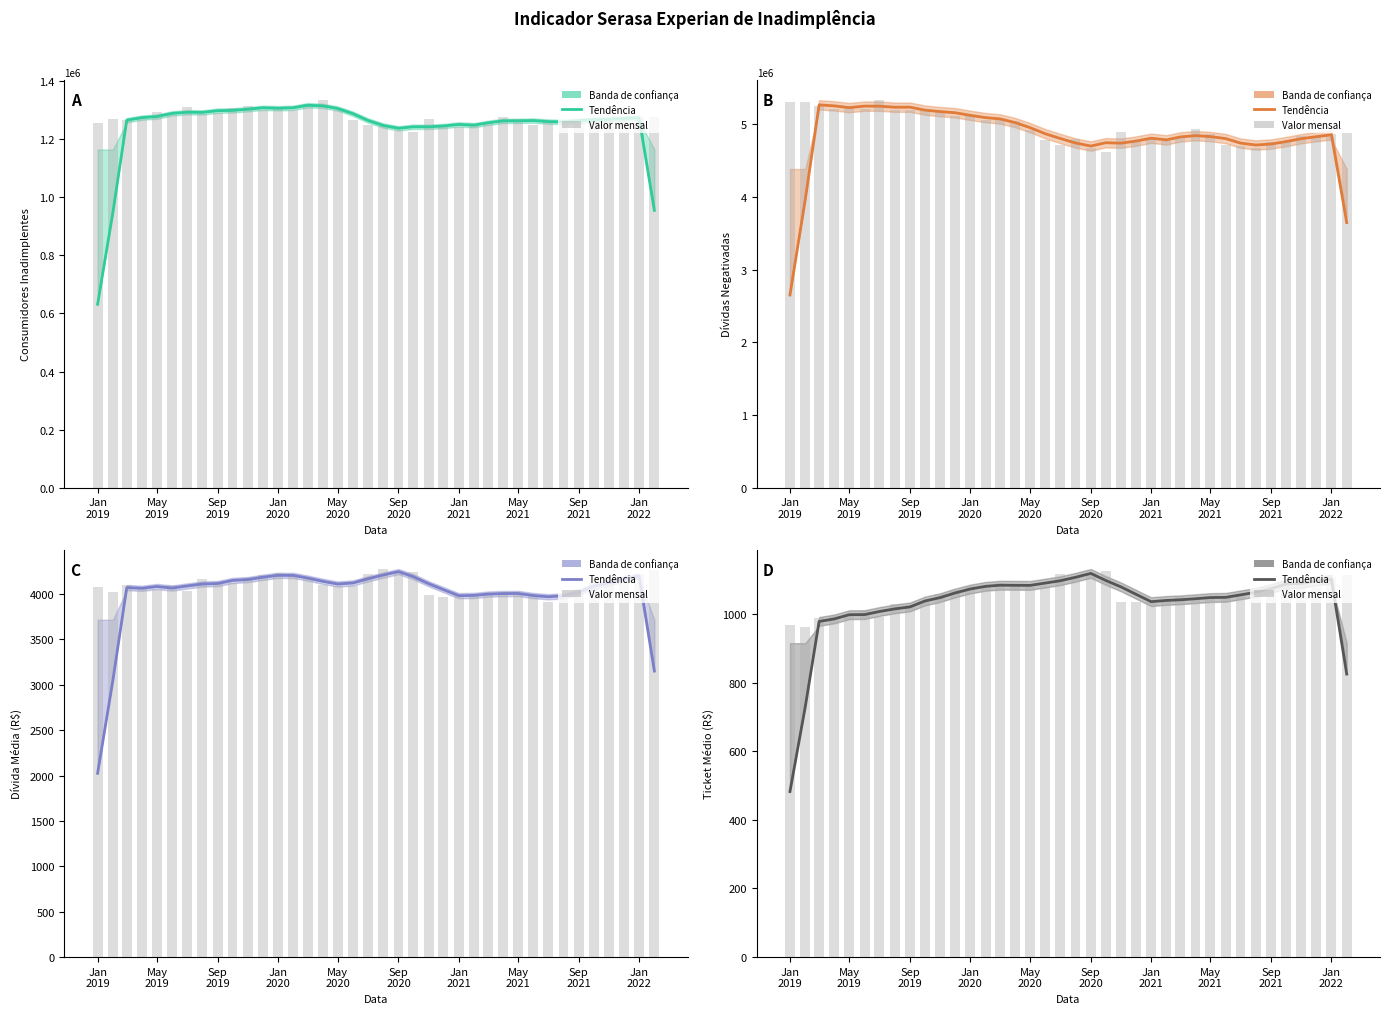

What is the maximum value shown in the chart?

5340211.0